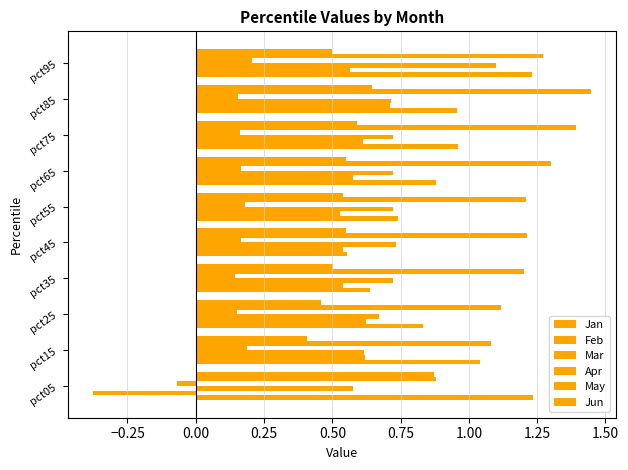

How many data points does each series have?

10